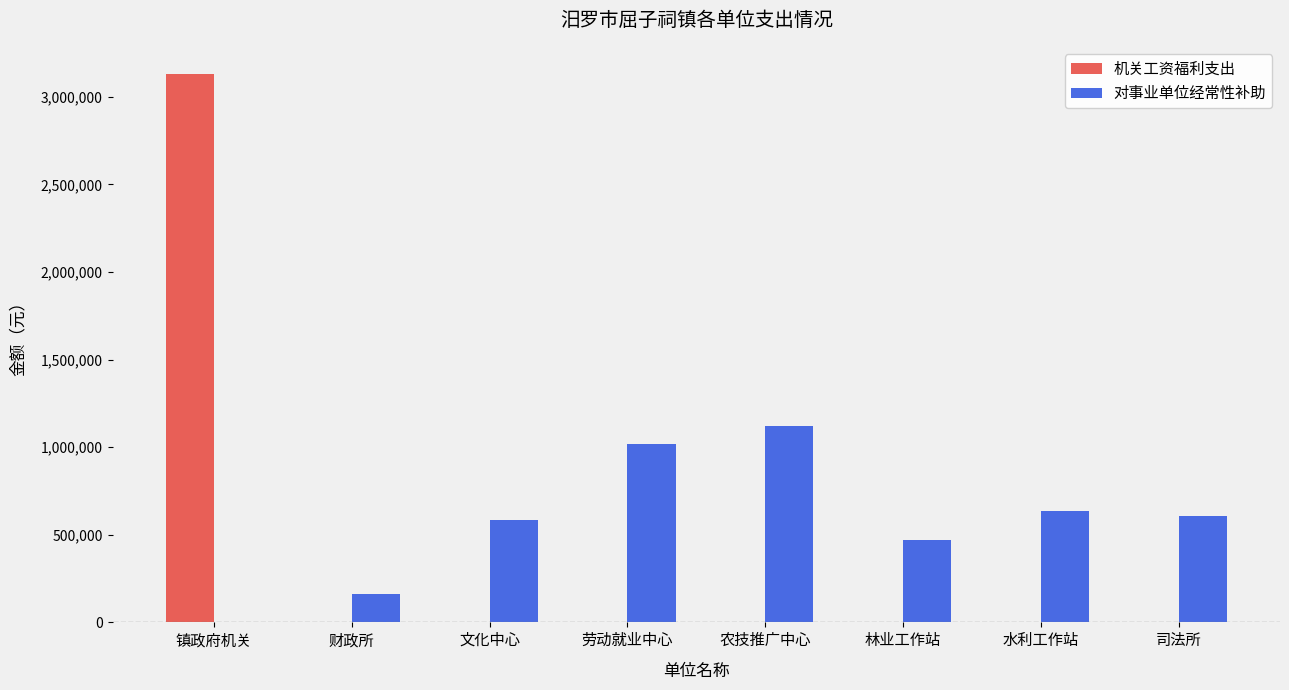

The value of 机关工资福利支出 at 林业工作站 is -1627431.1. True or false?

False